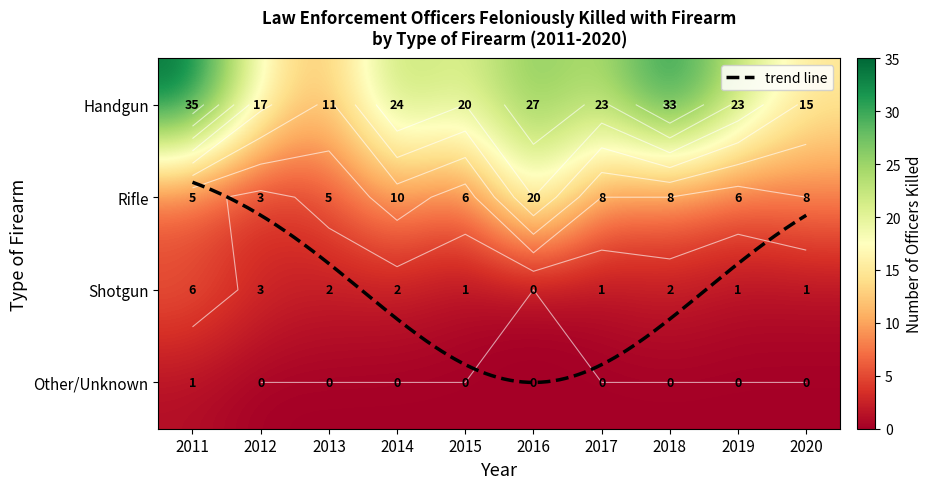

Reading left to right, list all the values displayed in this chart.

Handgun: 2011=35	2012=17	2013=11	2014=24	2015=20	2016=27	2017=23	2018=33	2019=23	2020=15
Rifle: 2011=5	2012=3	2013=5	2014=10	2015=6	2016=20	2017=8	2018=8	2019=6	2020=8
Shotgun: 2011=6	2012=3	2013=2	2014=2	2015=1	2016=0	2017=1	2018=2	2019=1	2020=1
Other/Unknown: 2011=1	2012=0	2013=0	2014=0	2015=0	2016=0	2017=0	2018=0	2019=0	2020=0